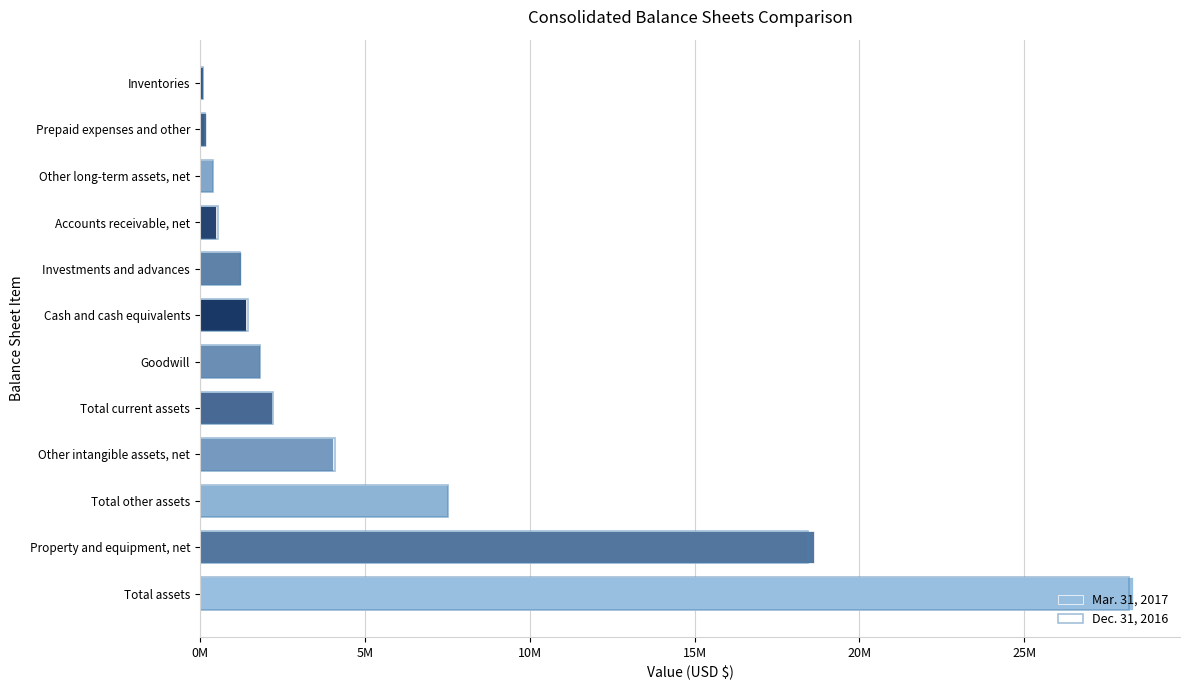

Read the Dec. 31, 2016 value at Other long-term assets, net, to the nearest 100.

393400